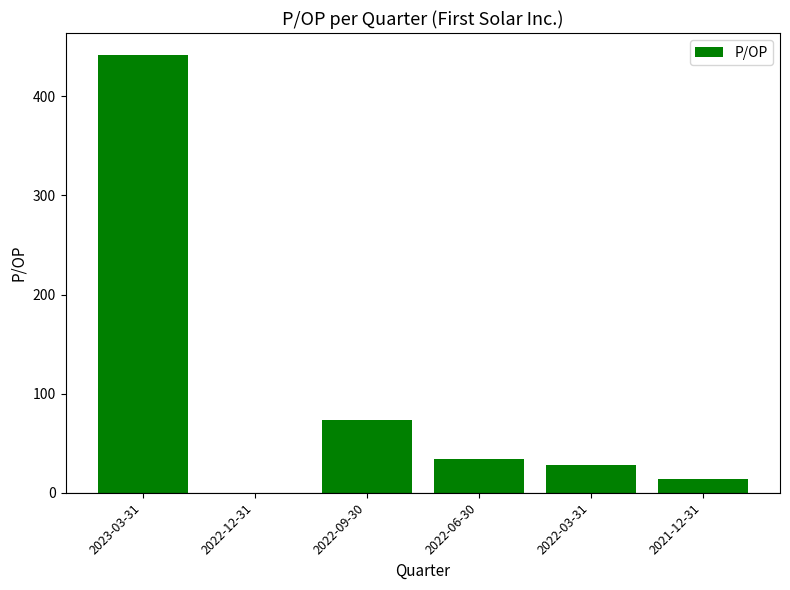

Reading right to left, extract all data points from this chart.

13.7	28.1	34.0	73.7	0.0	441.7